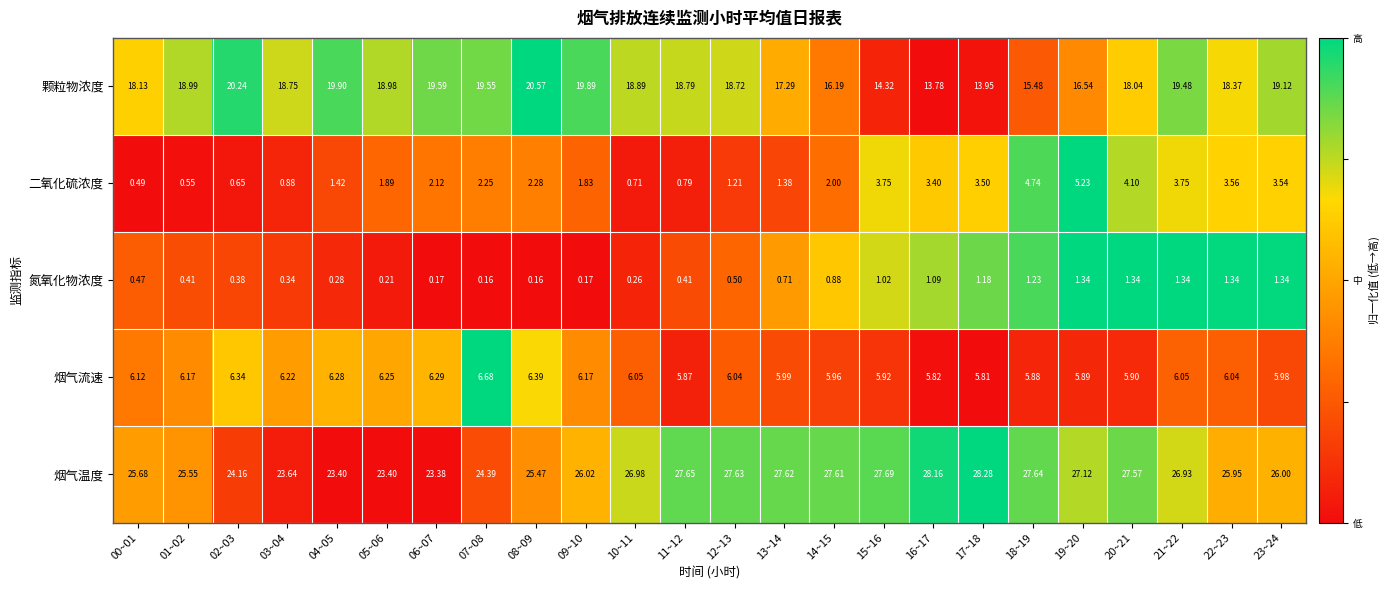

List the series in order of their peak value, highest first.

烟气温度, 颗粒物浓度, 烟气流速, 二氧化硫浓度, 氮氧化物浓度